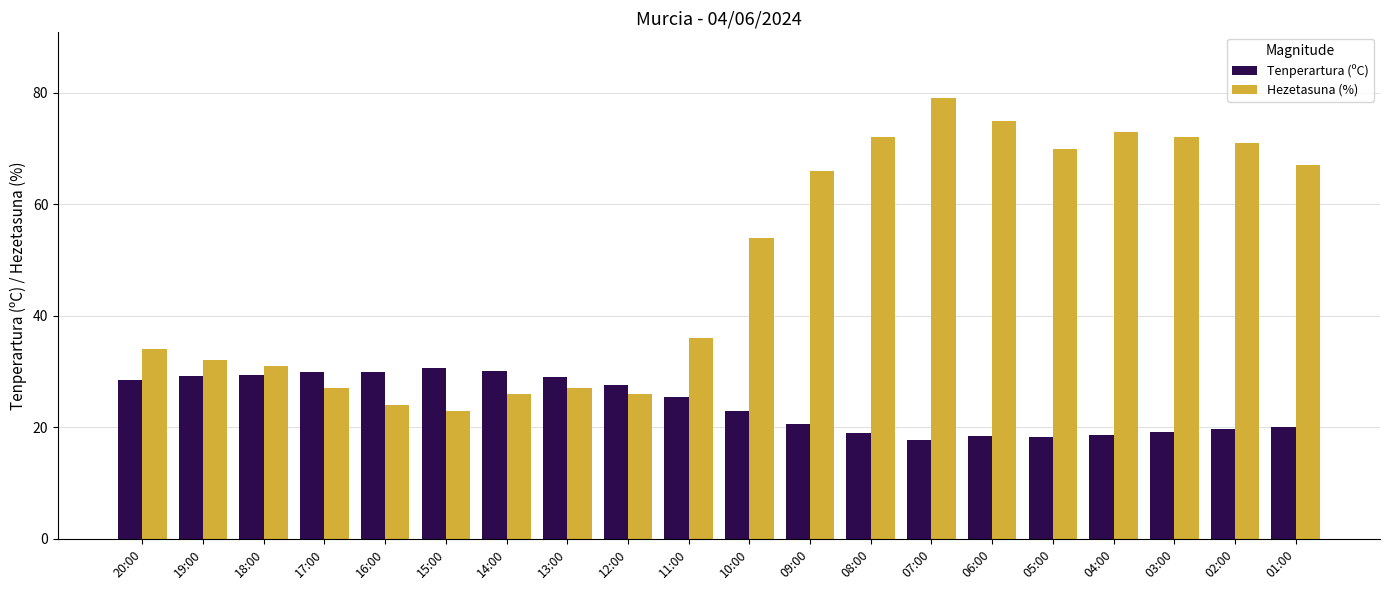

Rank the series by their maximum value, from highest to lowest.

Hezetasuna (%), Tenperartura (ºC)